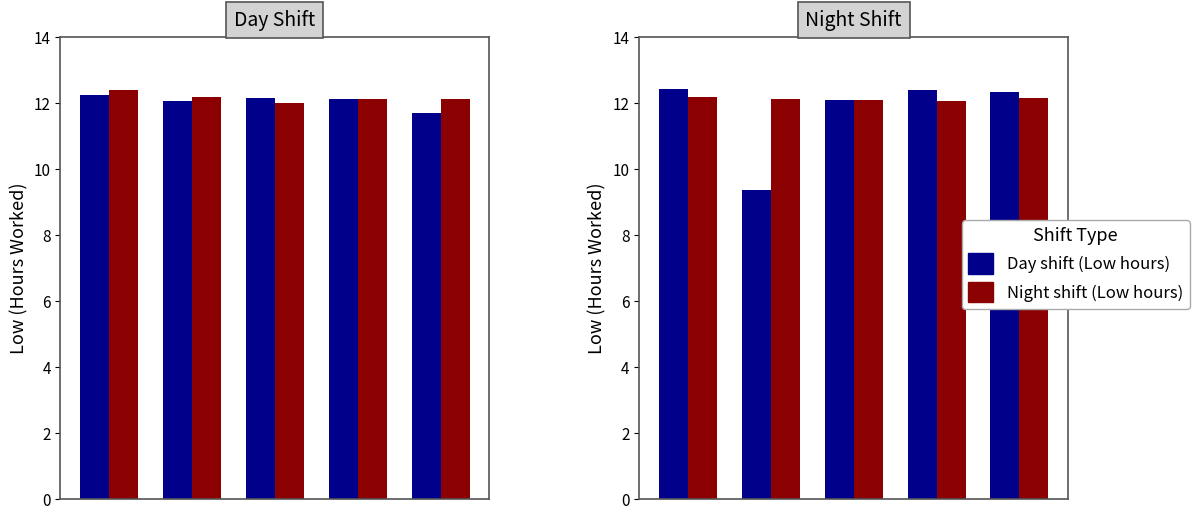

What is the difference between the second highest and second lowest values in the Day shift (Low hours) series?

0.3